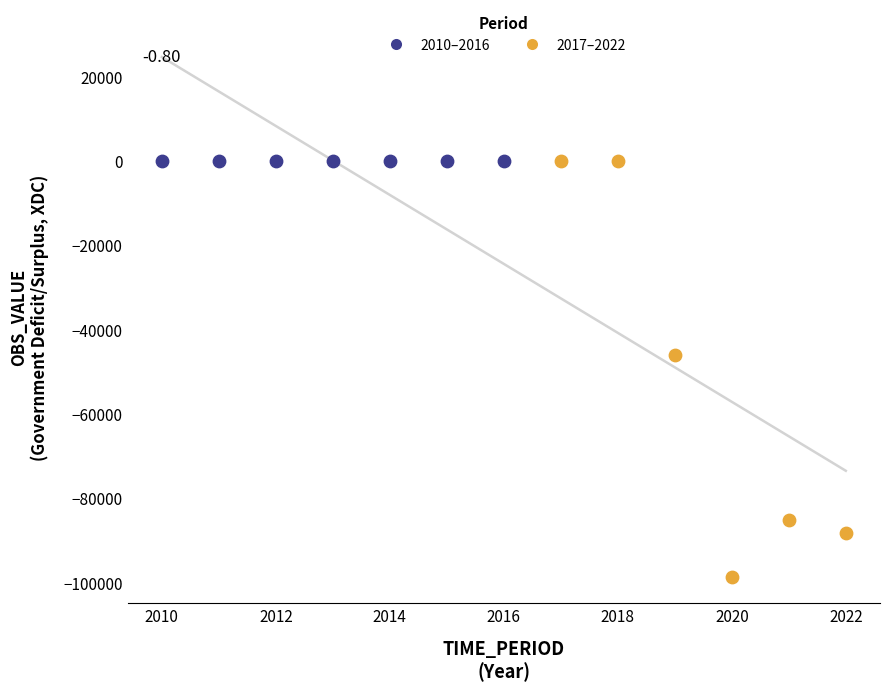

Which series contains the lowest Y value?

2017–2022